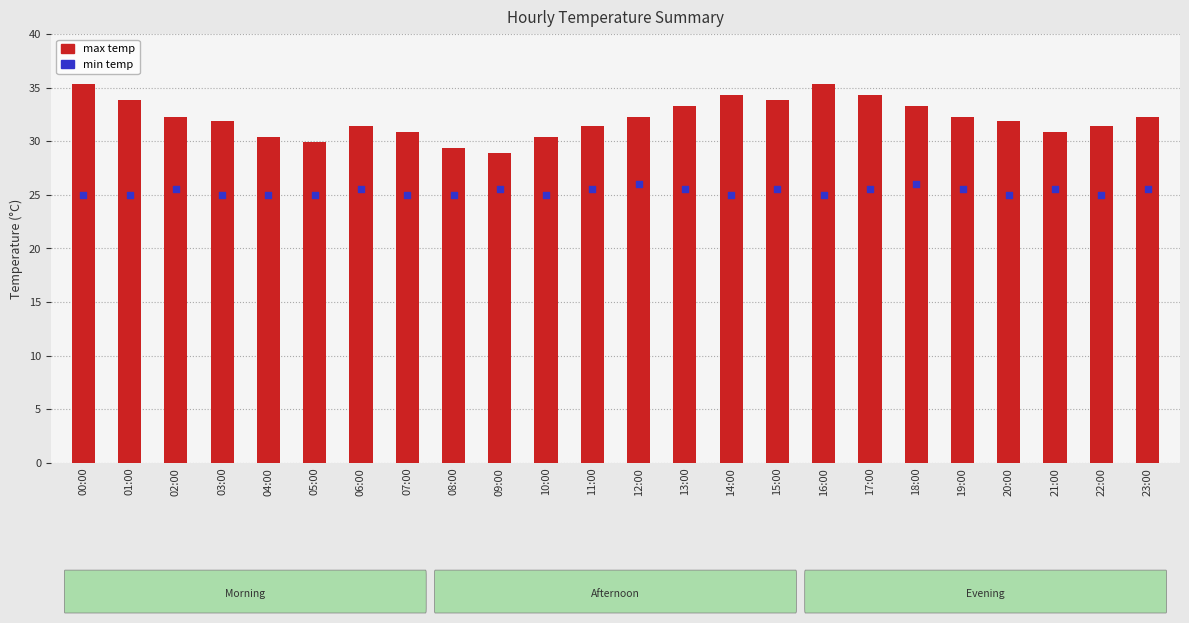

At how many categories does at least one series exceed 30?

21